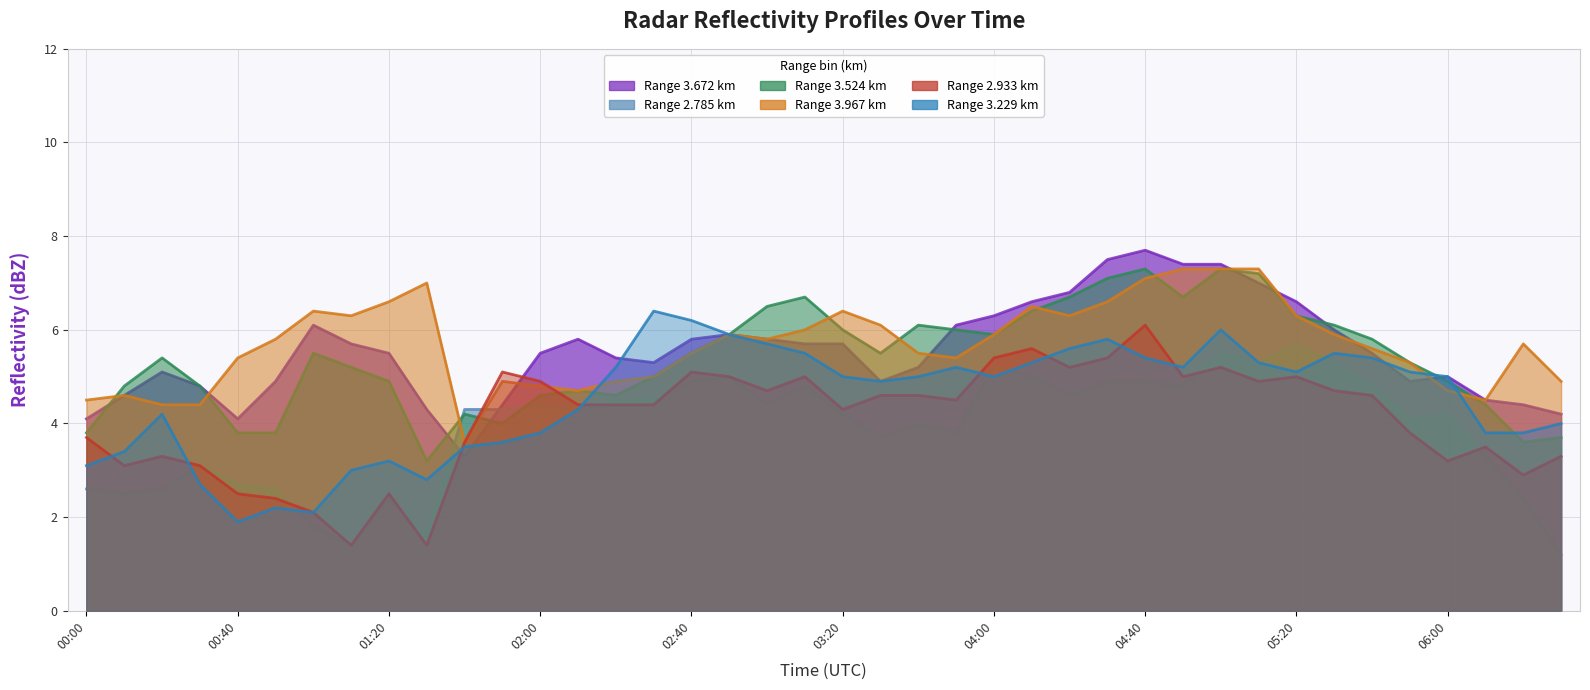

At how many categories does at least one series exceed 6?

22